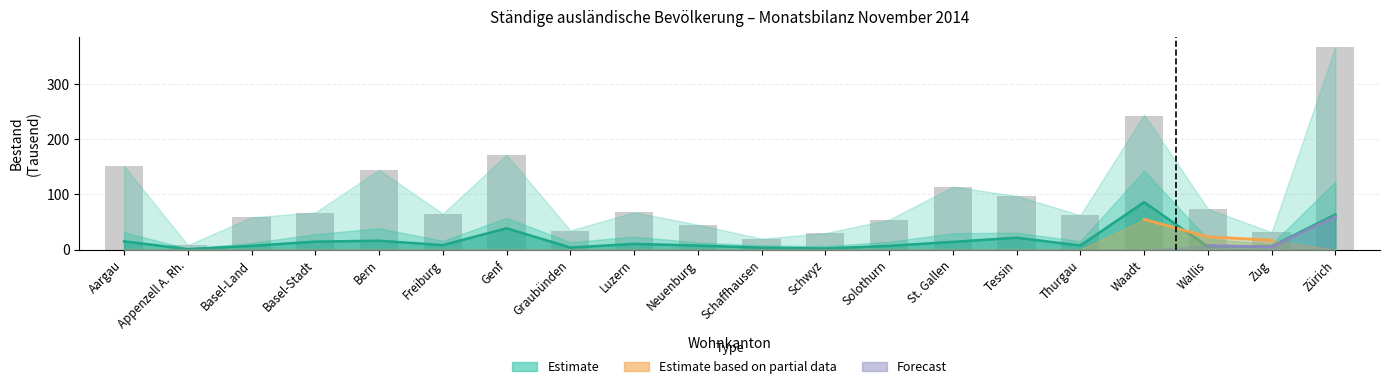

How many values exceed 67?

10